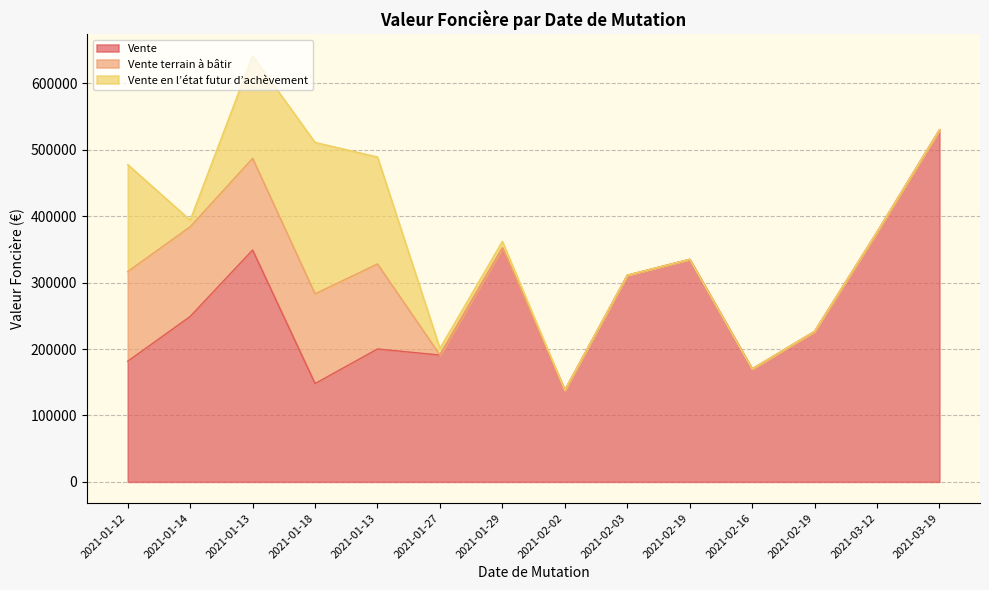

Reading left to right, extract all data points from this chart.

Vente: 181600.0	249000.0	349000.0	148000.0	200033.0	190900.0	352072.8	138000.0	311080.0	335000.0	170000.0	226500.0	376000.0	530000.0
Vente terrain à bâtir: 135000.0	135000.0	138000.0	135000.0	128000.0	0.0	0.0	0.0	0.0	0.0	0.0	0.0	0.0	0.0
Vente en l’état futur d’achèvement: 161000.0	10000.0	154455.0	228000.0	161000.0	10000.0	10000.0	0.0	0.0	0.0	0.0	0.0	0.0	0.0